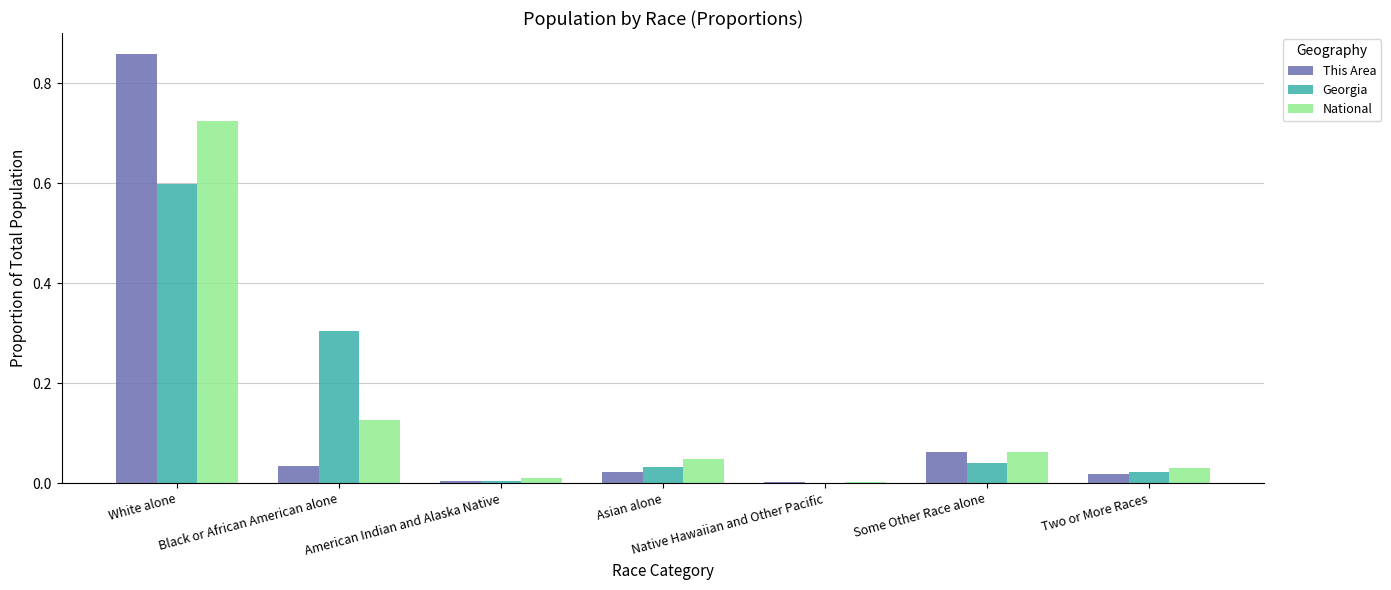

What is the total value across all series at Some Other Race alone?

0.2